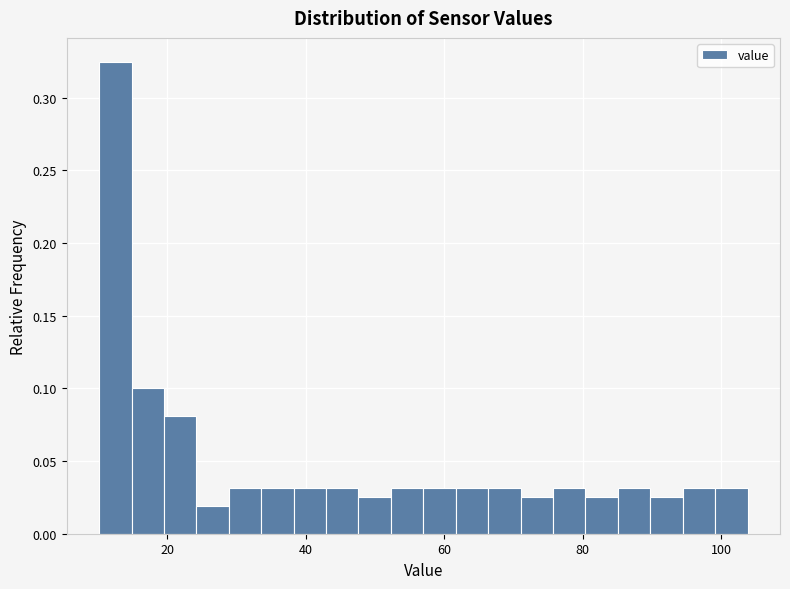

Around what value on the x-axis is the tallest bar? Give the approximate position of its centre, as read against the axis.

12